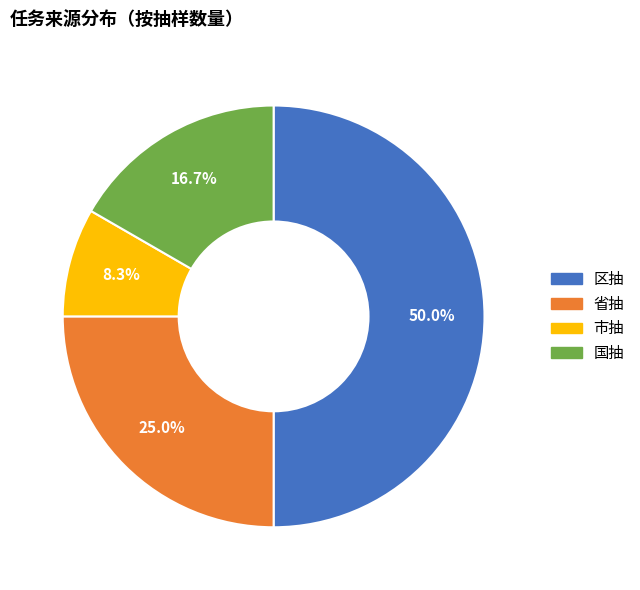

Does 市抽 represent more than half of the total?

No